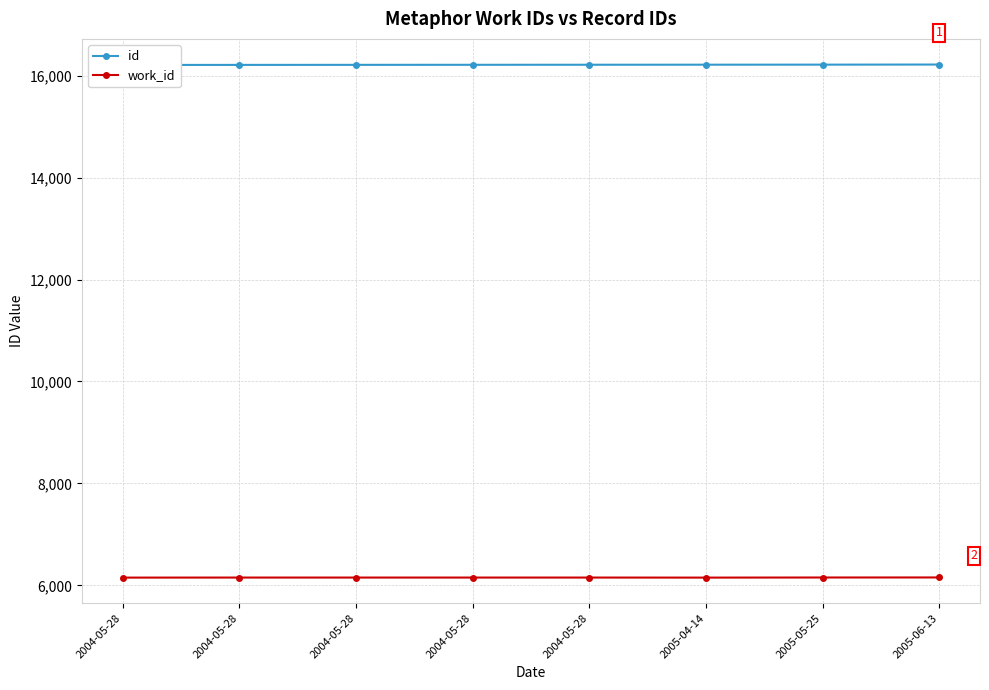

List the series in order of their overall mean, lowest first.

work_id, id